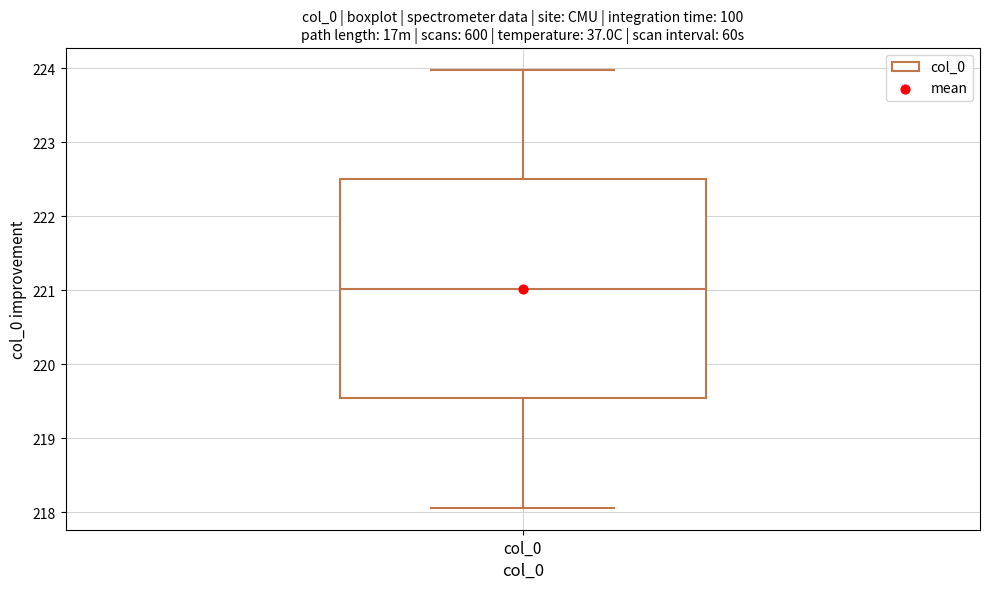

Read this box plot against the y-axis: the position of the median line, the range covered by the box, and the ends of both whiskers. The values are not printed on the chart, so give them approximately, as read against the axis.

median 221.0, box 219.5 to 222.5, whiskers 218.1 to 224.0